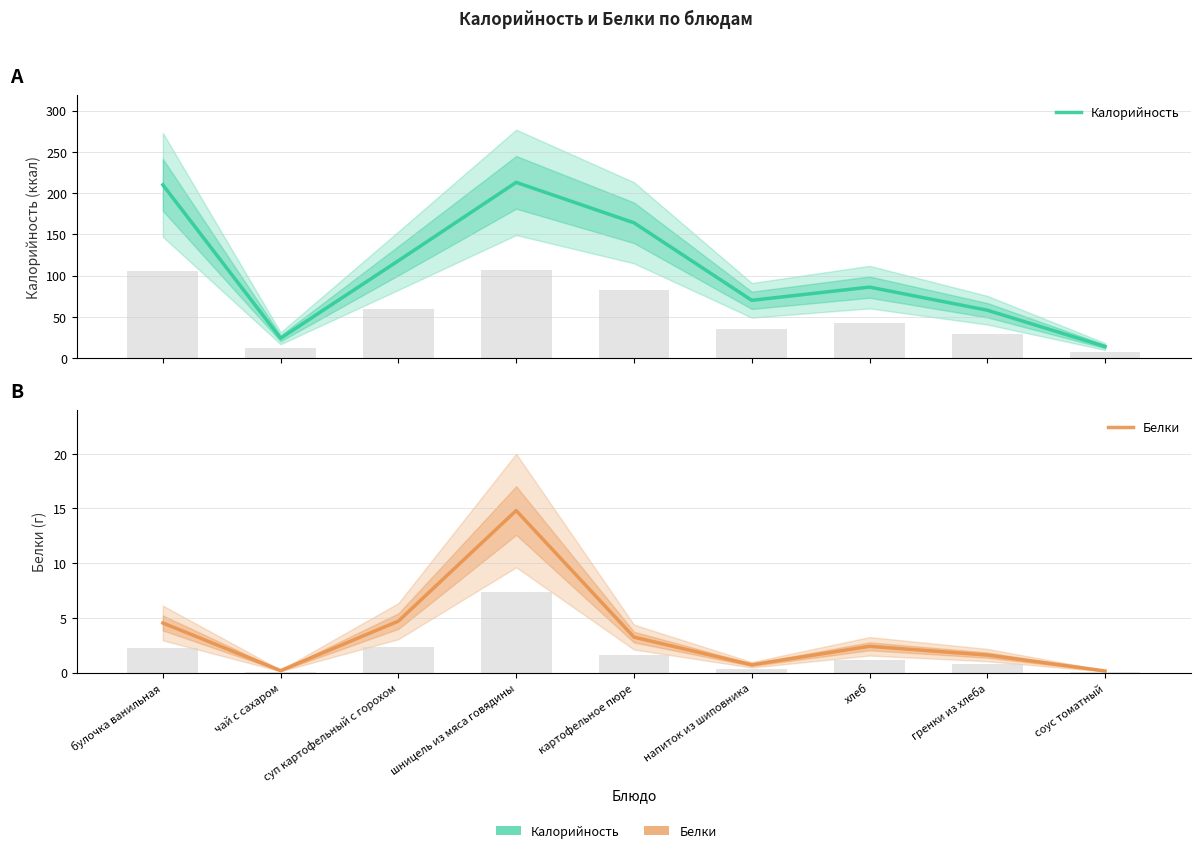

At хлеб, list the series in order from smallest to largest.

Белки, Калорийность